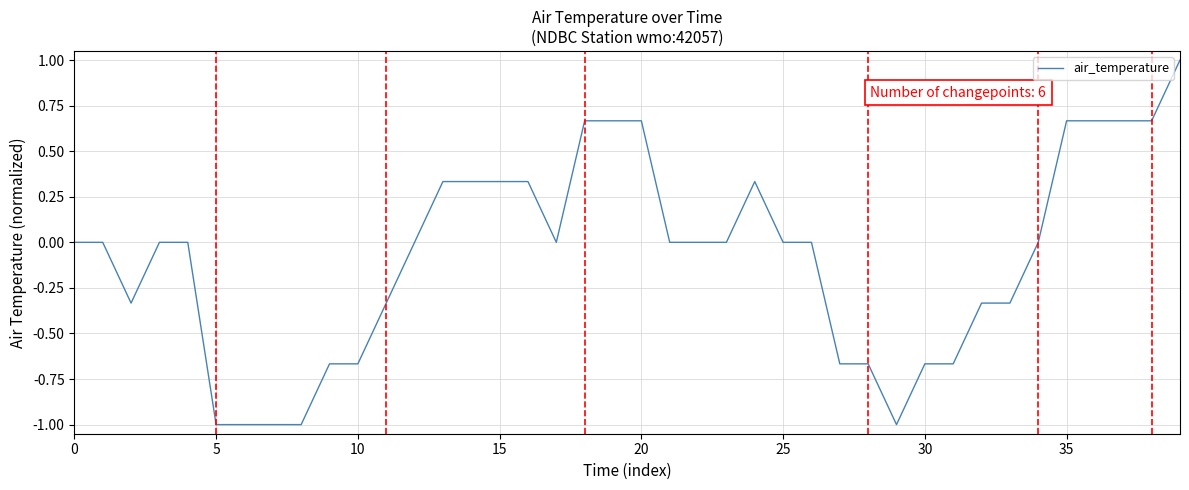

What is the difference between the maximum and minimum values?

2.0